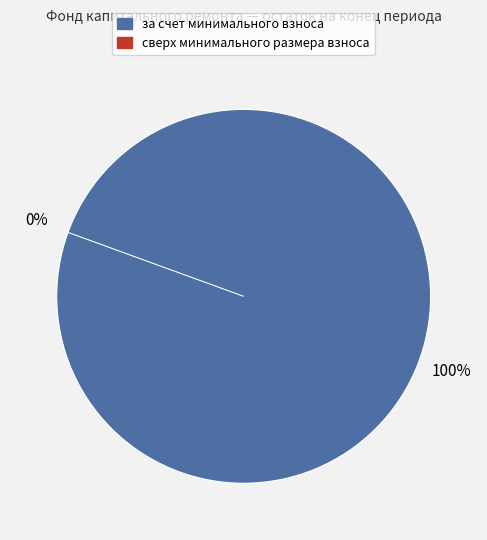

Combined, do сверх минимального размера взноса and за счет минимального взноса account for over 50%?

Yes